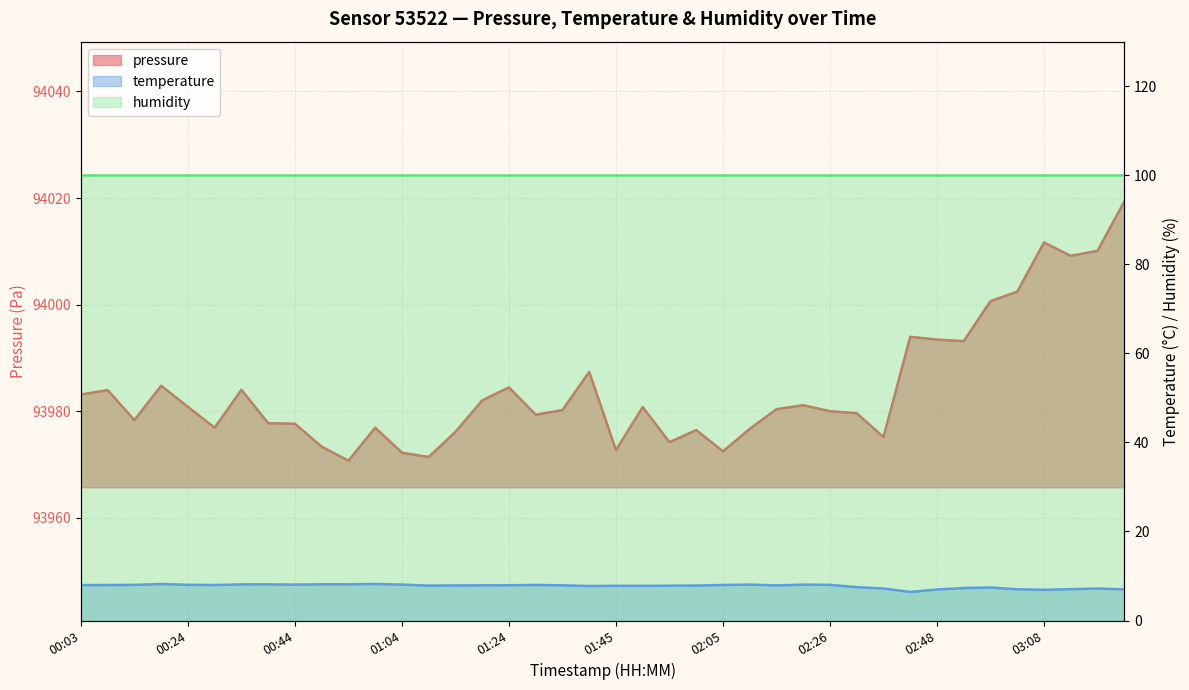

What is the total value across all series at 02:26?

93988.0